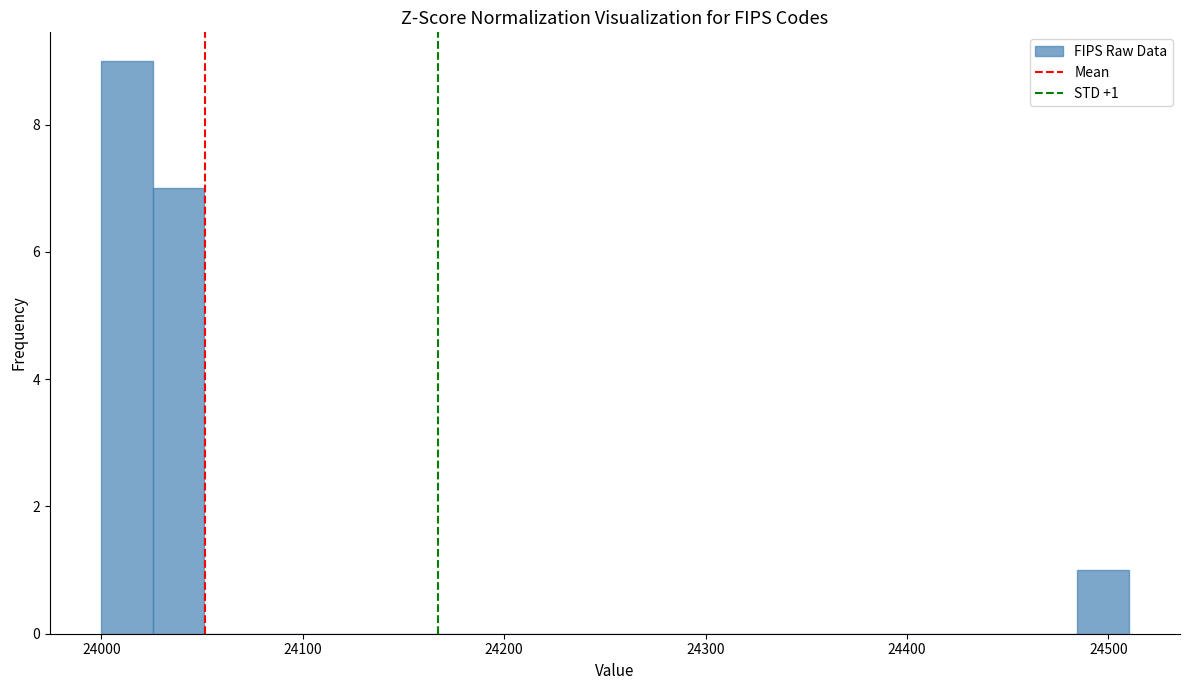

Around what value on the x-axis is the tallest bar? Give the approximate position of its centre, as read against the axis.

24010